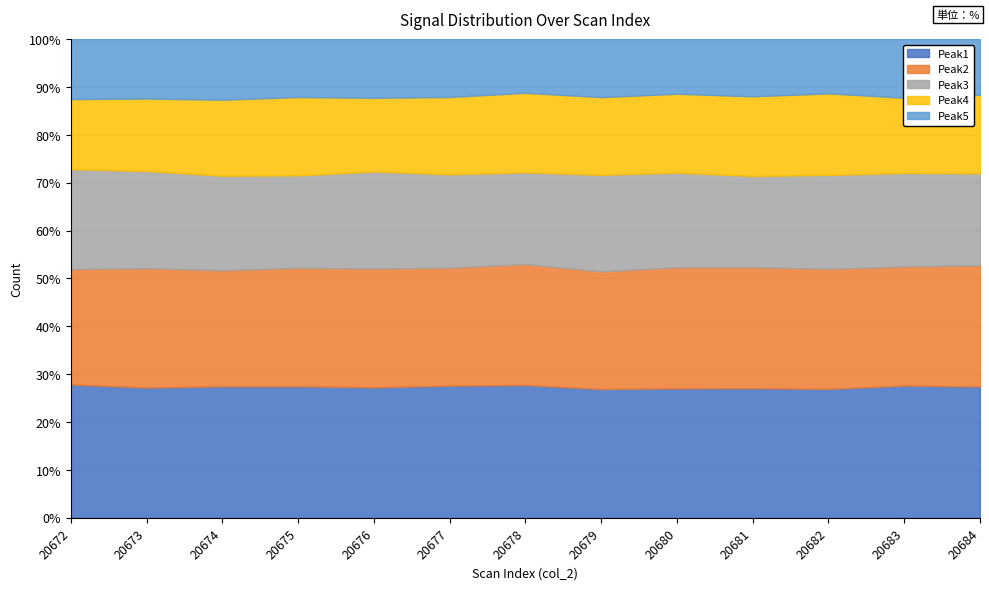

What are all the series names shown in the legend?

Peak1, Peak2, Peak3, Peak4, Peak5